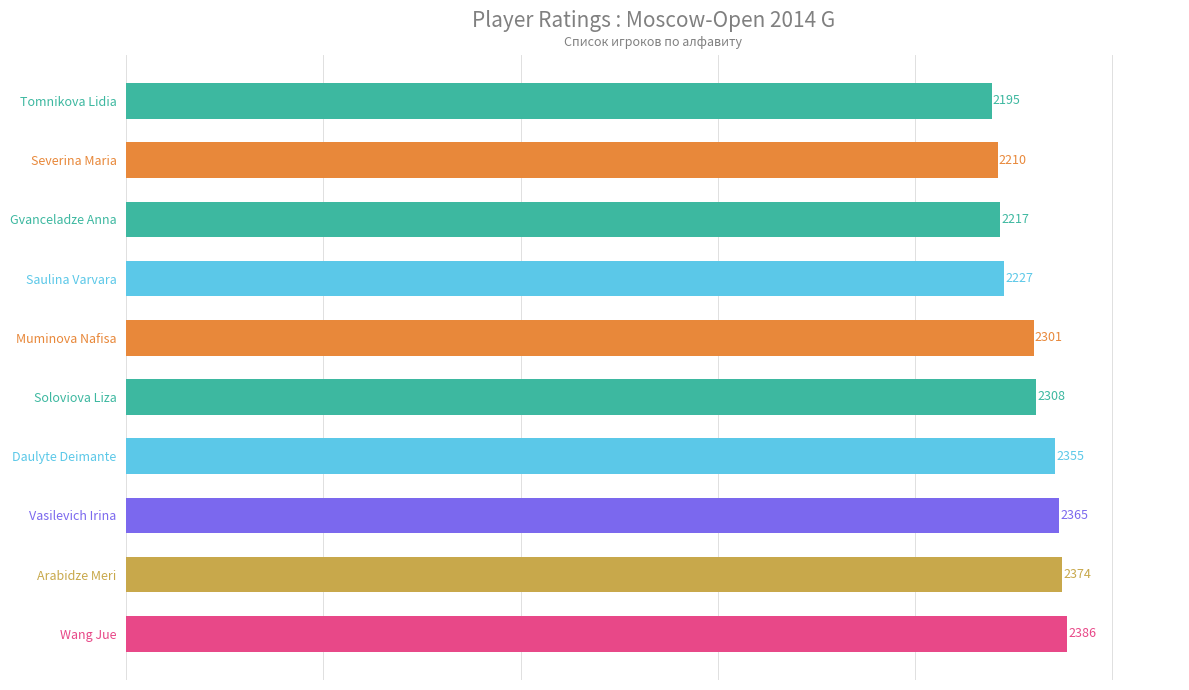

How many distinct data groups are displayed?

1